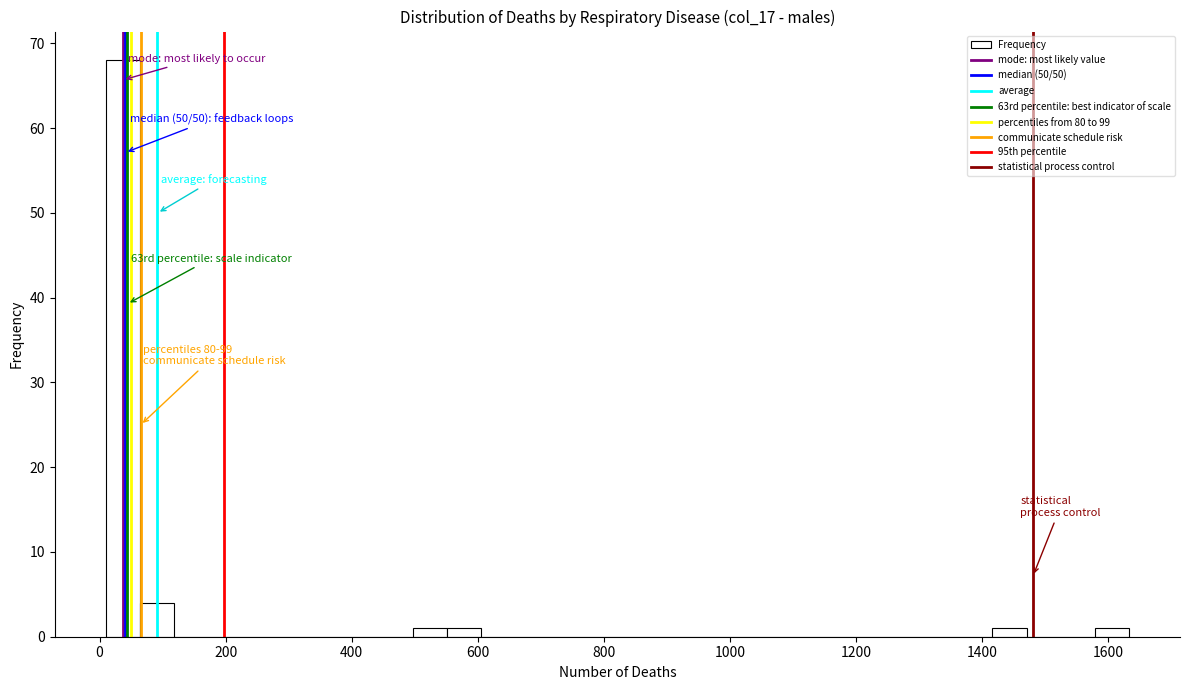

Around what value on the x-axis is the tallest bar? Give the approximate position of its centre, as read against the axis.

40